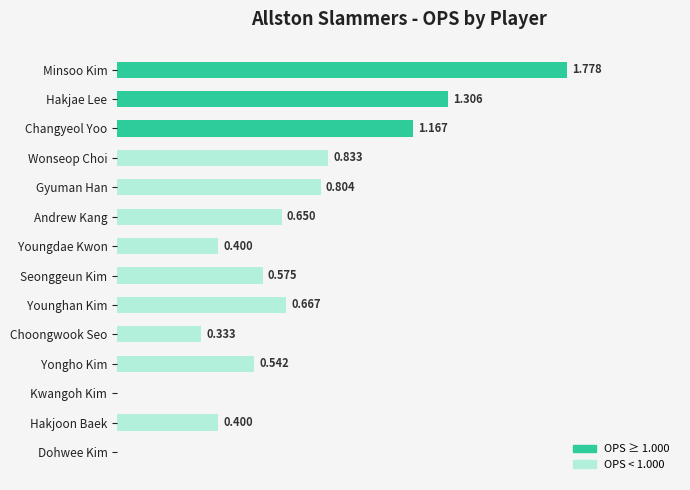

Which has a higher value, Hakjoon Baek or Dohwee Kim?

Hakjoon Baek